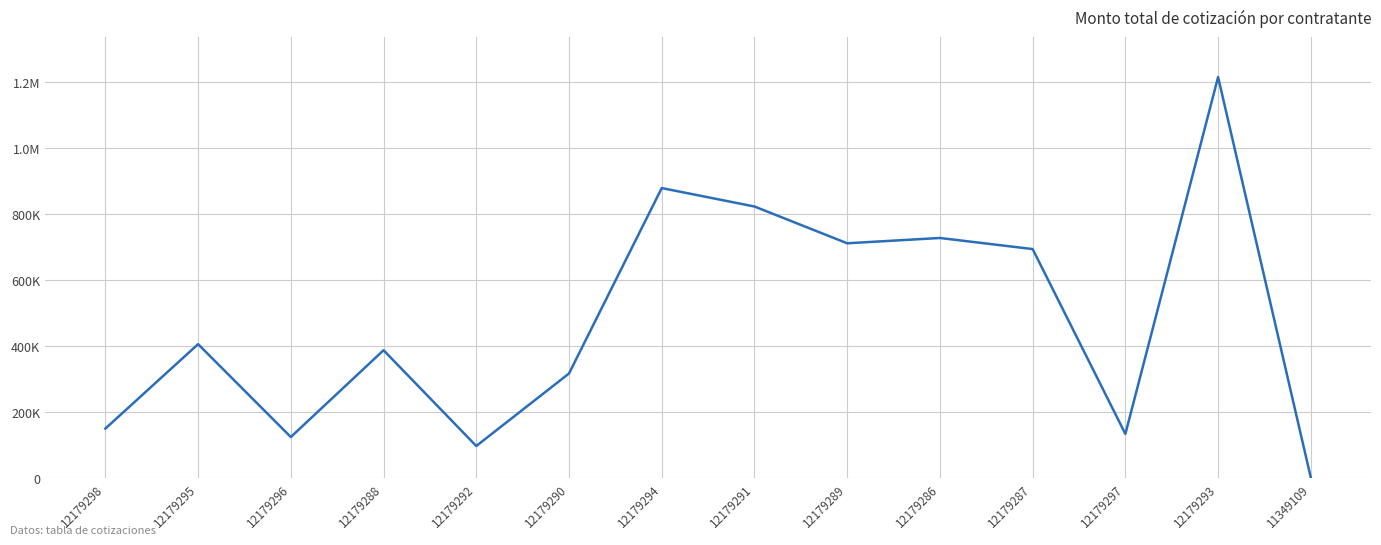

Does the chart display data point markers on the line(s)?

No